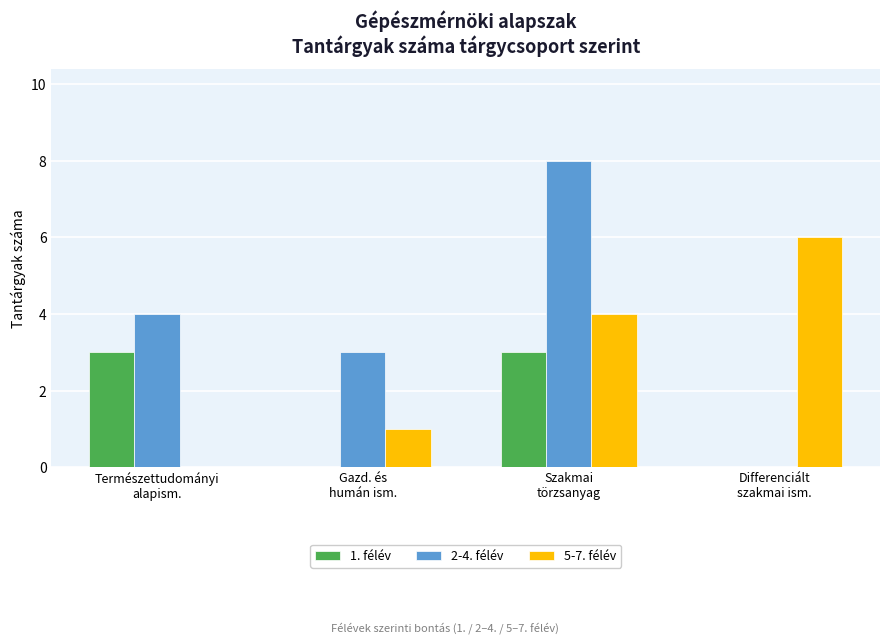

What is the maximum value shown in the chart?

8